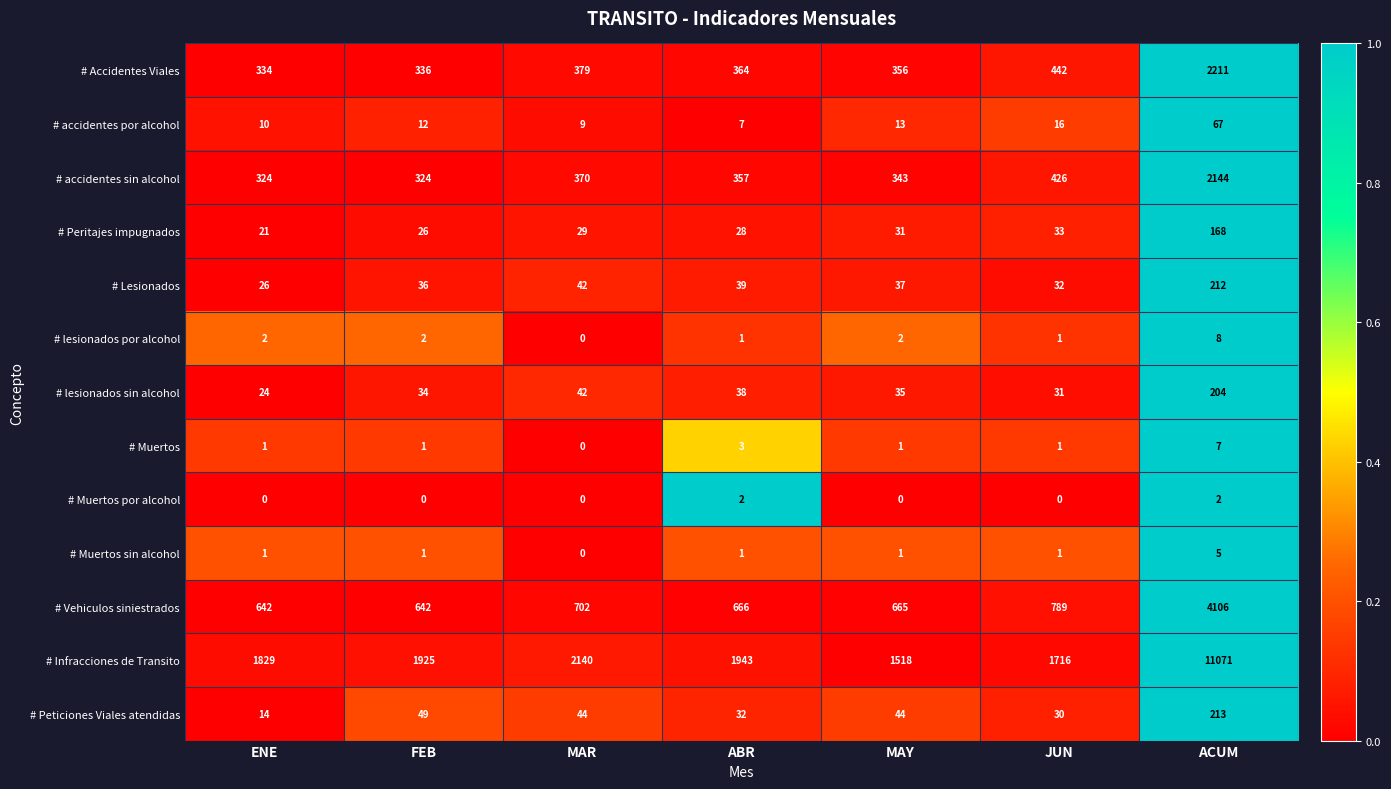

At which category is the sum across all series the highest?

ACUM